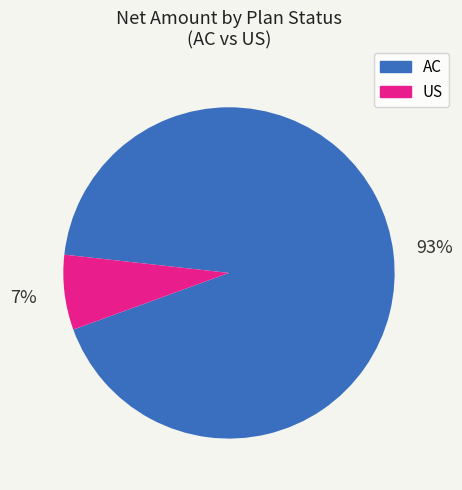

Do AC and US together represent more than half of the pie?

Yes